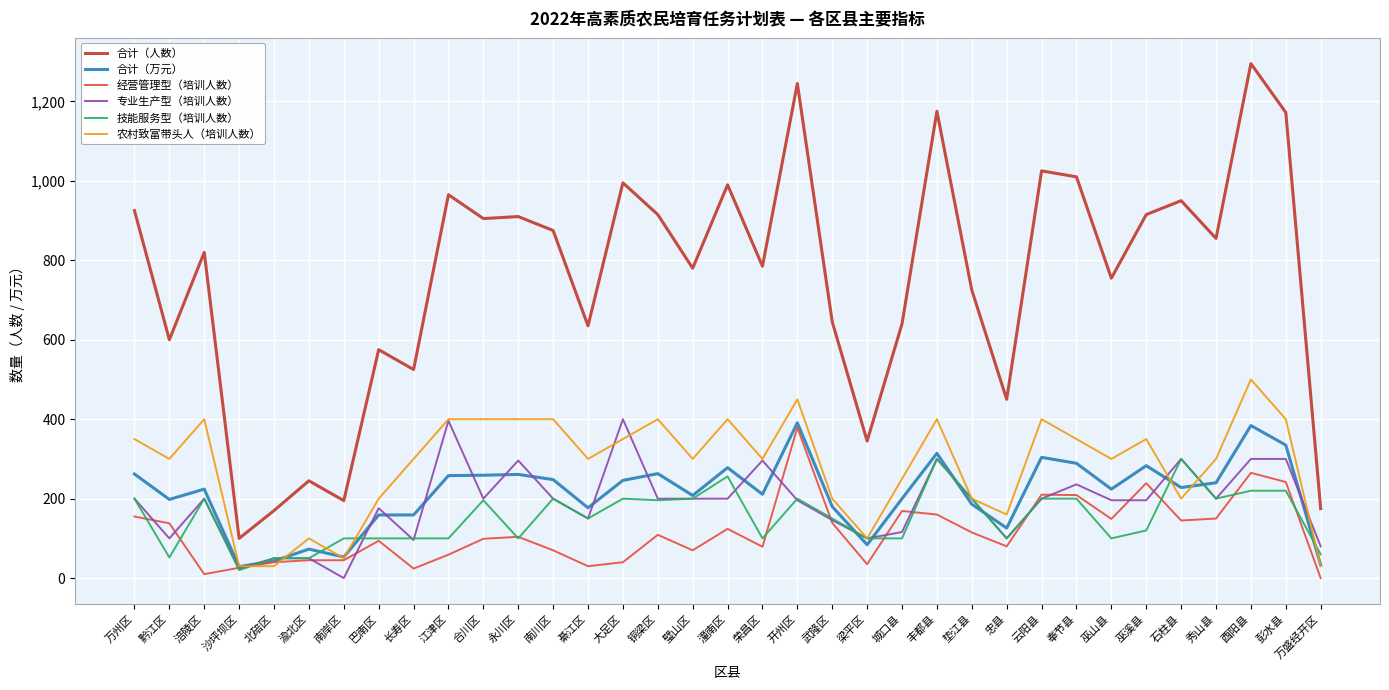

Which series has the largest range (max minus min)?

合计（人数）